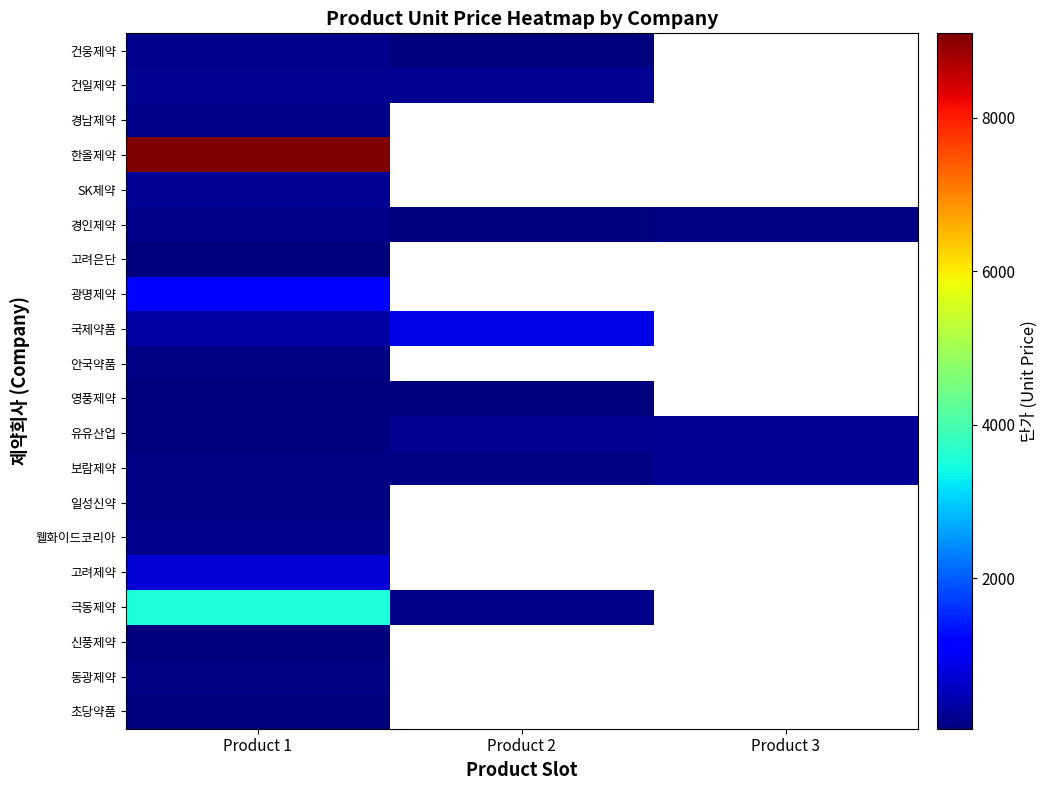

How many values in 한올제약 are above zero?

1